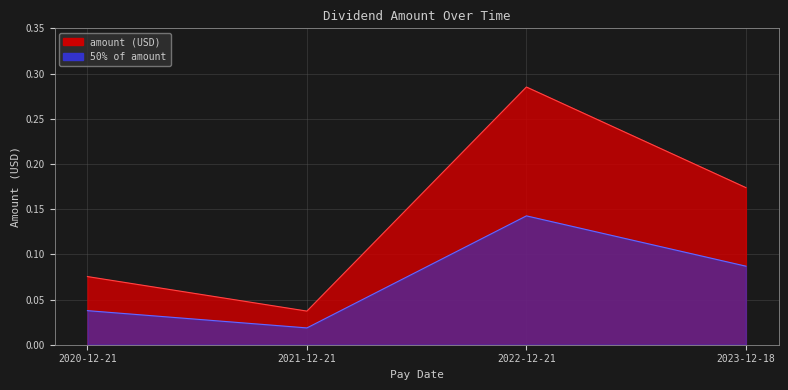

What is the label of the 4th point from the left?

2023-12-18